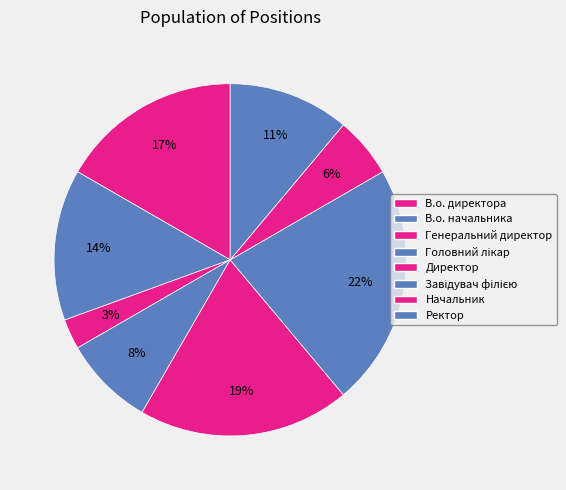

Count the number of slices in the pie.

8